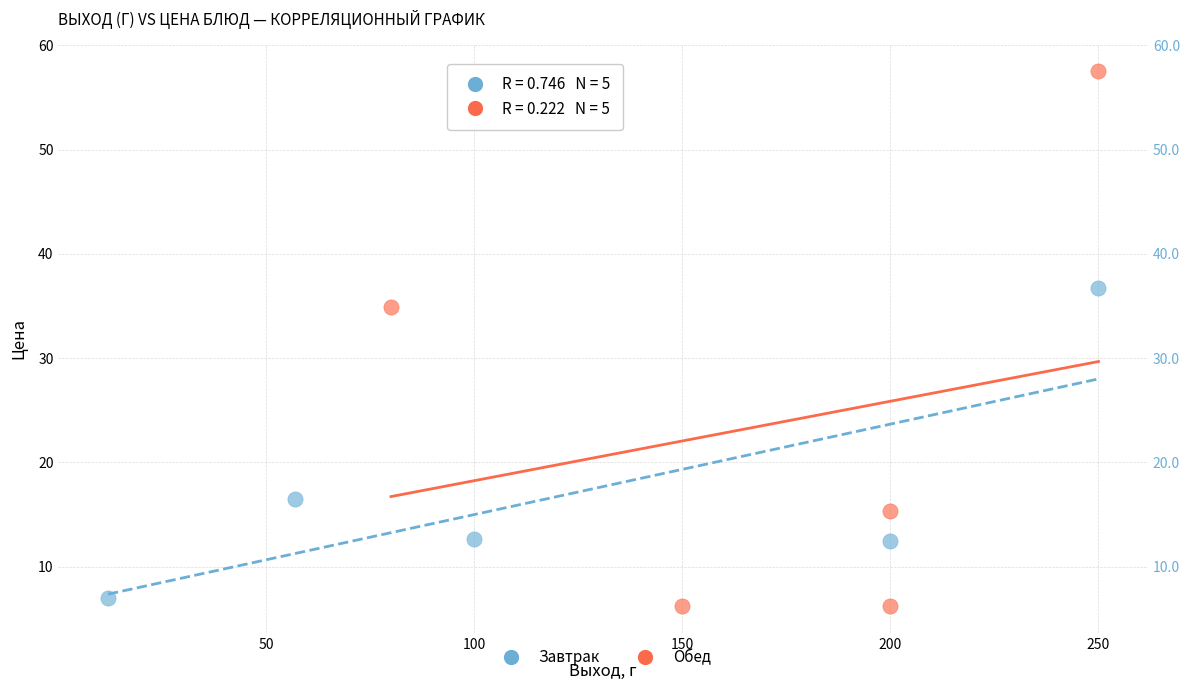

What are all the series names shown in the legend?

Завтрак, Обед